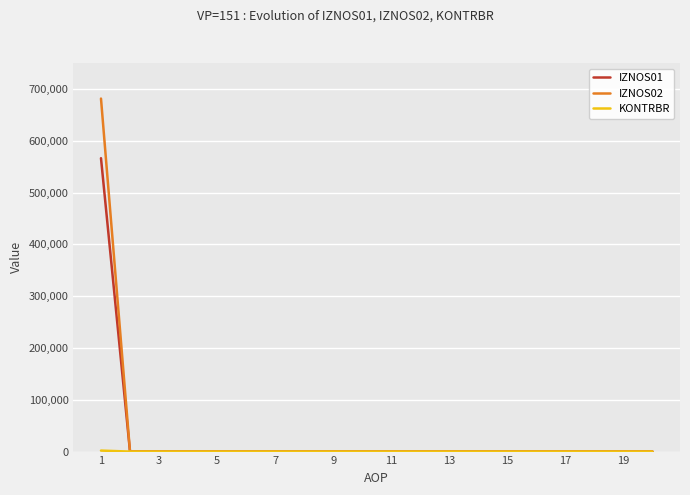

What is the highest value of the IZNOS01 series?

566275.3